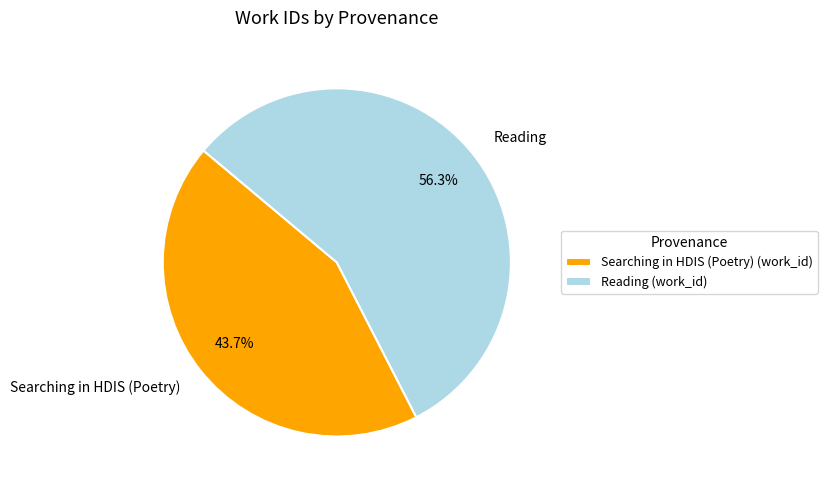

To the nearest percent, what percentage of the pie is Searching in HDIS (Poetry)?

44%